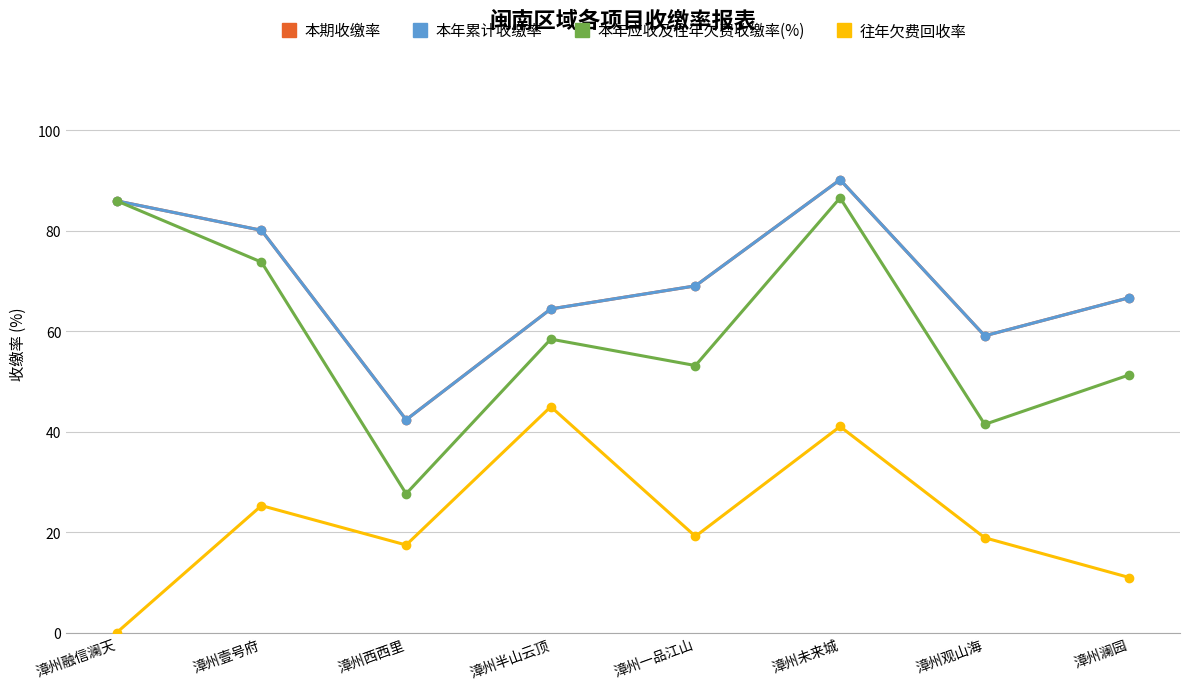

Is this an area chart (filled region under the line)?

No